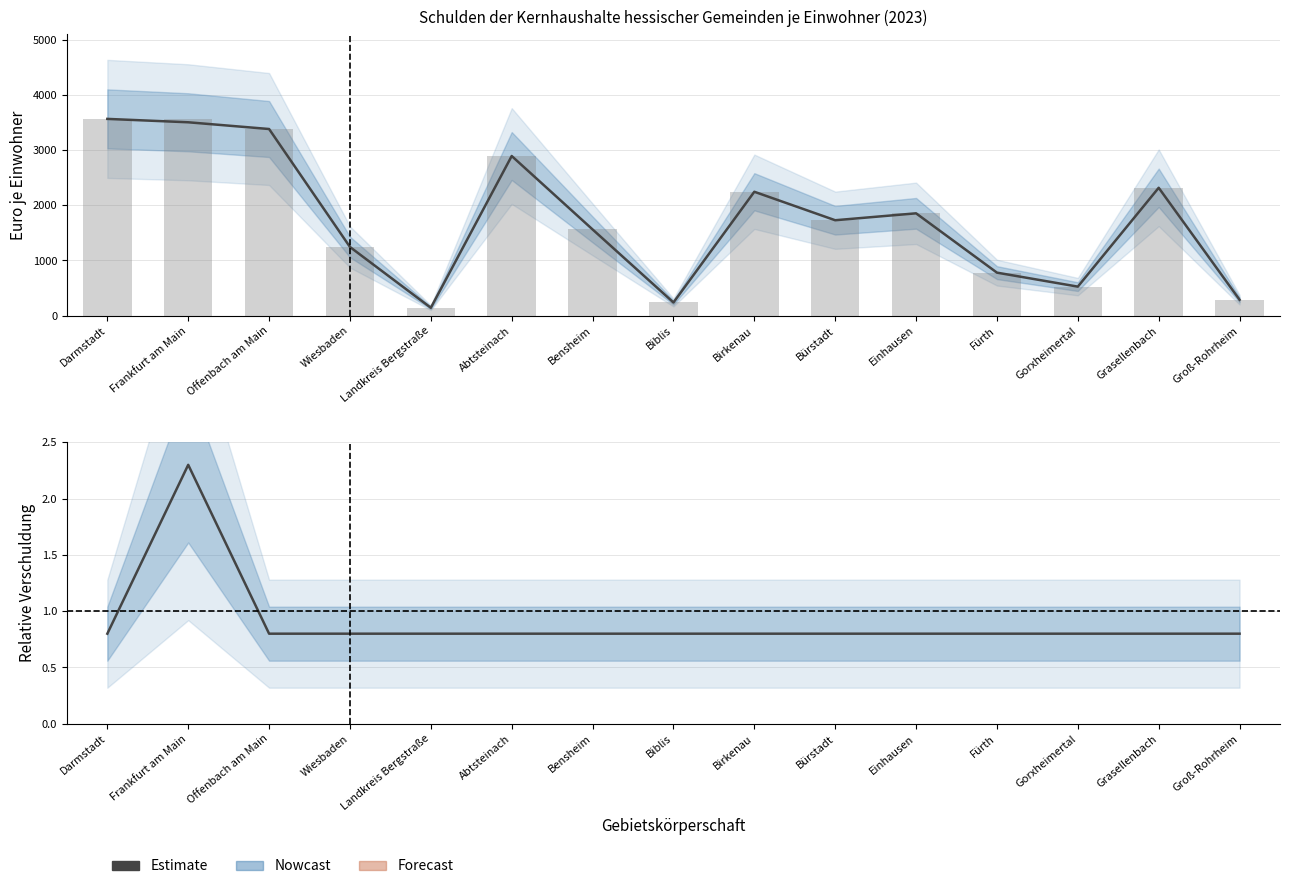

List the labels in order of Kassenkredite je Einw. value, largest first.

Frankfurt am Main, Darmstadt, Offenbach am Main, Wiesbaden, Landkreis Bergstraße, Abtsteinach, Bensheim, Biblis, Birkenau, Bürstadt, Einhausen, Fürth, Gorxheimertal, Grasellenbach, Groß-Rohrheim